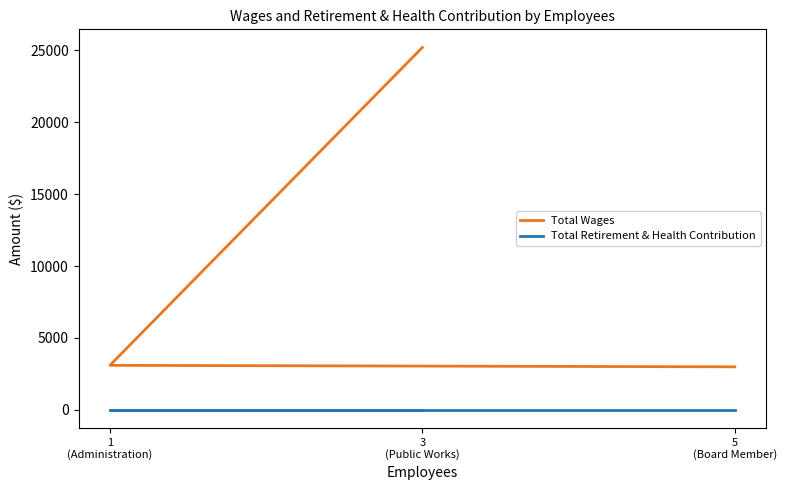

At how many categories does at least one series exceed 12601?

1